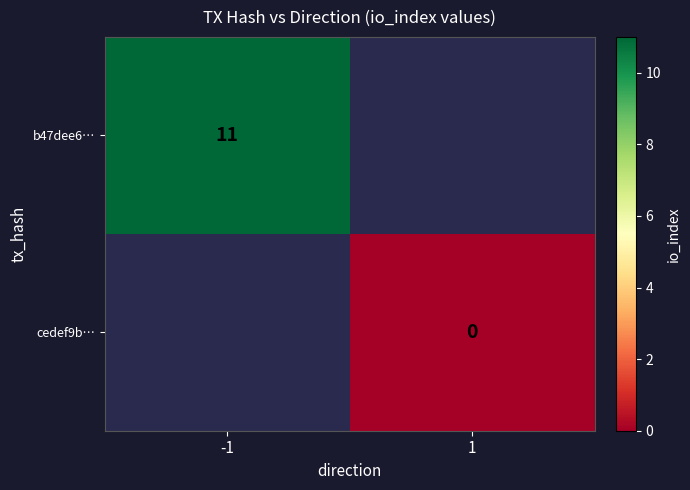

At how many categories does at least one series exceed 1?

1